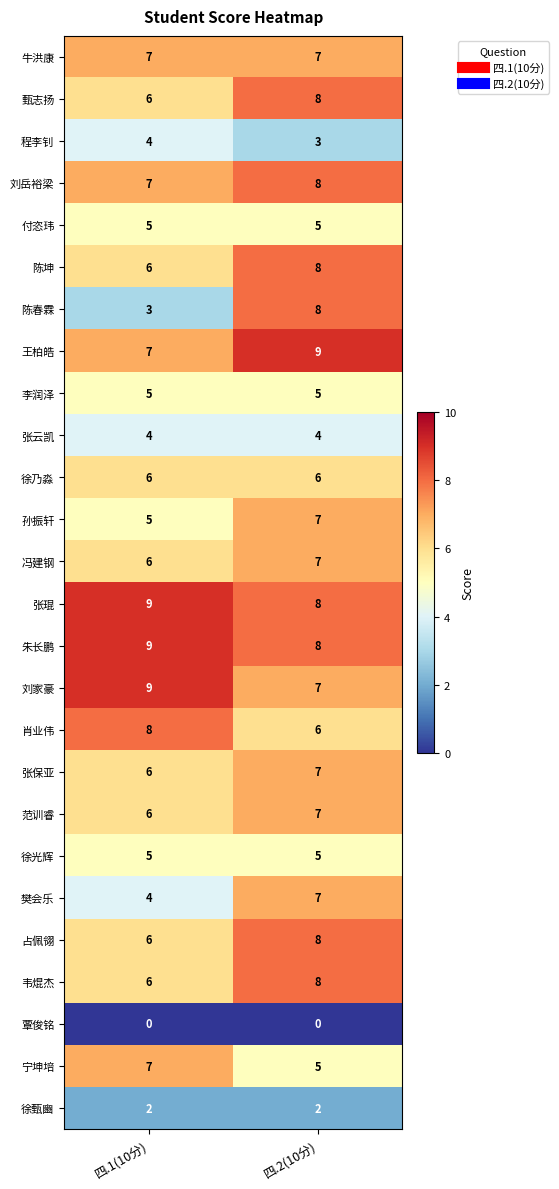

What is the difference between the highest and lowest values at 四.1(10分)?

9